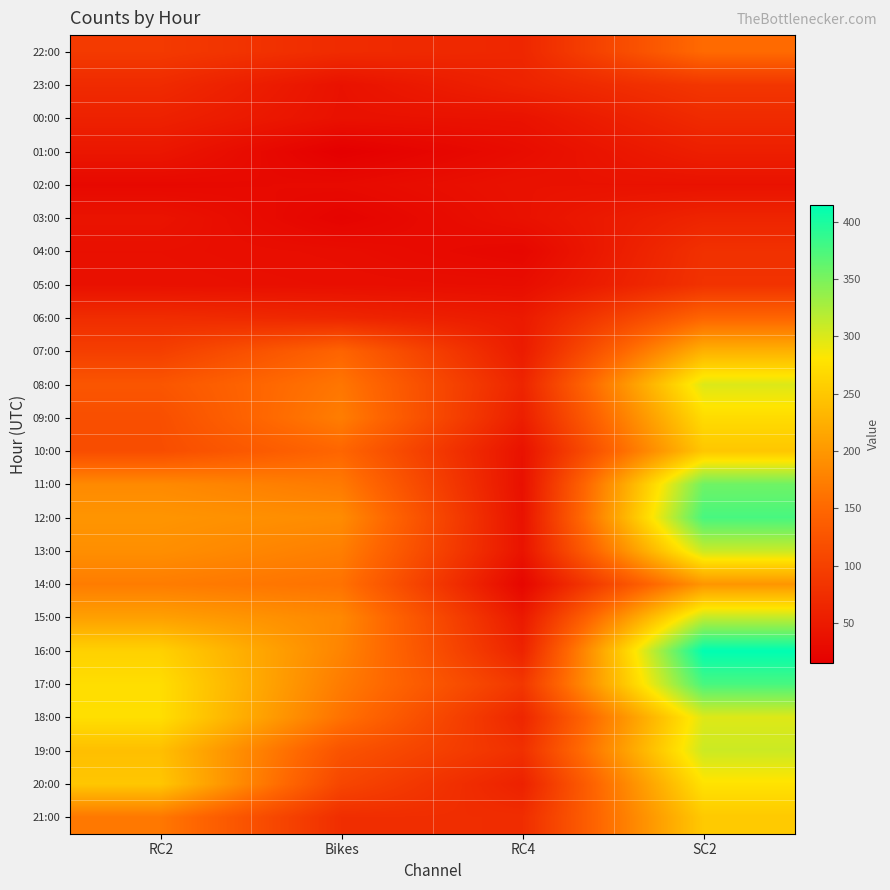

Reading left to right, list all the values displayed in this chart.

22:00: RC2=91	Bikes=72	RC4=66	SC2=153
23:00: RC2=71	Bikes=39	RC4=61	SC2=86
00:00: RC2=59	Bikes=38	RC4=40	SC2=71
01:00: RC2=45	Bikes=15	RC4=32	SC2=56
02:00: RC2=27	Bikes=29	RC4=39	SC2=39
03:00: RC2=41	Bikes=21	RC4=38	SC2=63
04:00: RC2=36	Bikes=33	RC4=25	SC2=79
05:00: RC2=37	Bikes=35	RC4=33	SC2=81
06:00: RC2=74	Bikes=65	RC4=49	SC2=147
07:00: RC2=97	Bikes=146	RC4=51	SC2=227
08:00: RC2=127	Bikes=165	RC4=63	SC2=299
09:00: RC2=118	Bikes=173	RC4=55	SC2=271
10:00: RC2=116	Bikes=148	RC4=39	SC2=249
11:00: RC2=186	Bikes=169	RC4=37	SC2=356
12:00: RC2=197	Bikes=188	RC4=39	SC2=376
13:00: RC2=191	Bikes=174	RC4=41	SC2=309
14:00: RC2=172	Bikes=161	RC4=24	SC2=198
15:00: RC2=209	Bikes=184	RC4=48	SC2=313
16:00: RC2=260	Bikes=180	RC4=61	SC2=414
17:00: RC2=273	Bikes=171	RC4=87	SC2=376
18:00: RC2=274	Bikes=161	RC4=65	SC2=298
19:00: RC2=241	Bikes=124	RC4=78	SC2=308
20:00: RC2=249	Bikes=107	RC4=59	SC2=278
21:00: RC2=167	Bikes=75	RC4=74	SC2=252